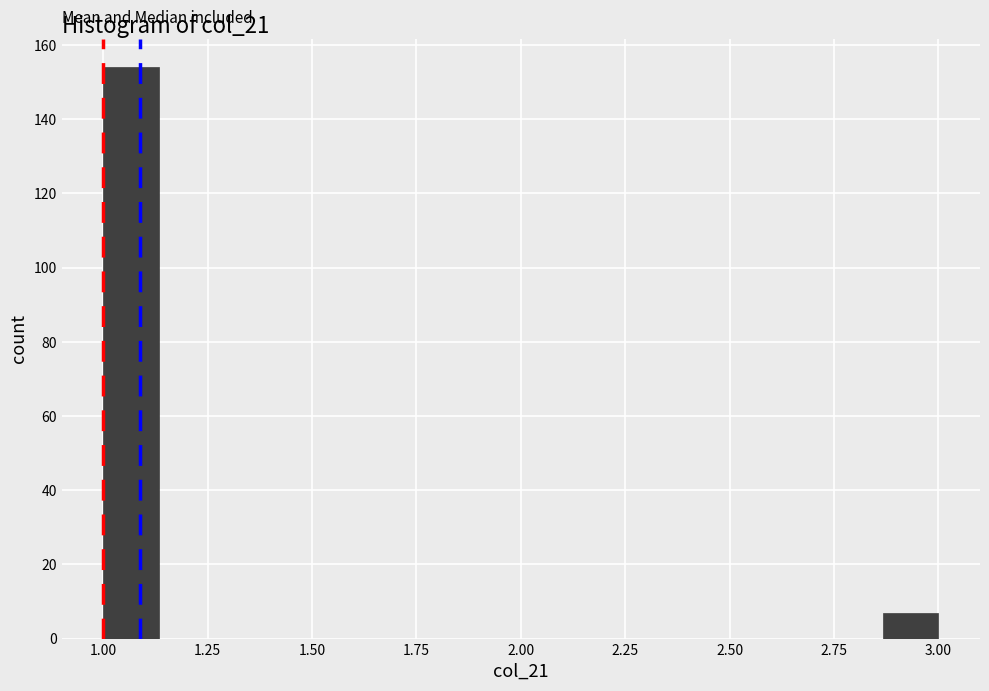

Read against the x-axis, roughly where is the centre of the tallest bar?

1.05